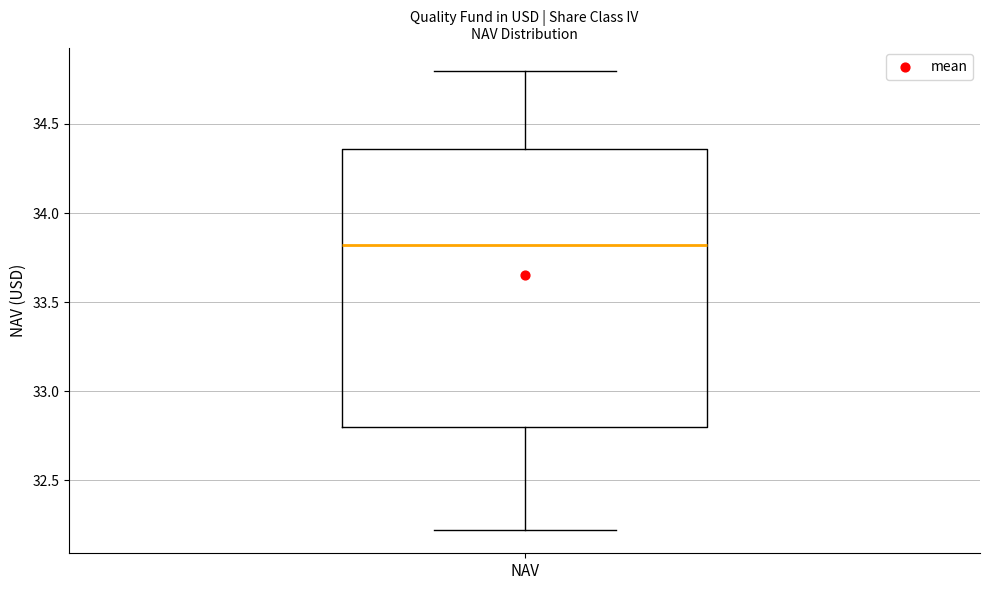

Where is the lower edge of the box for NAV on the y-axis? The values are not printed on the chart, so give them approximately, as read against the axis.

32.80